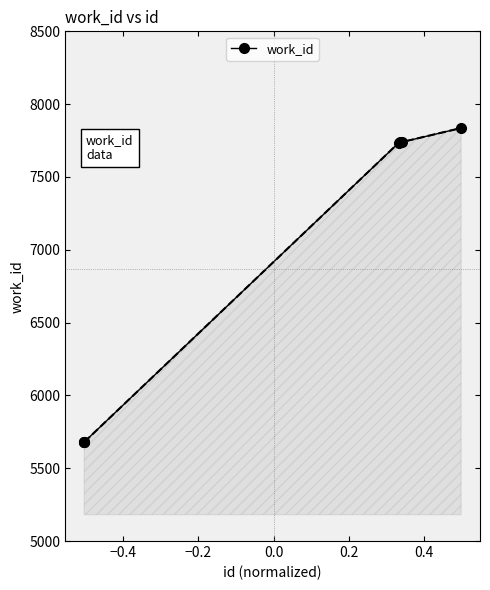

What is the value of the 4th point from the left?

7734